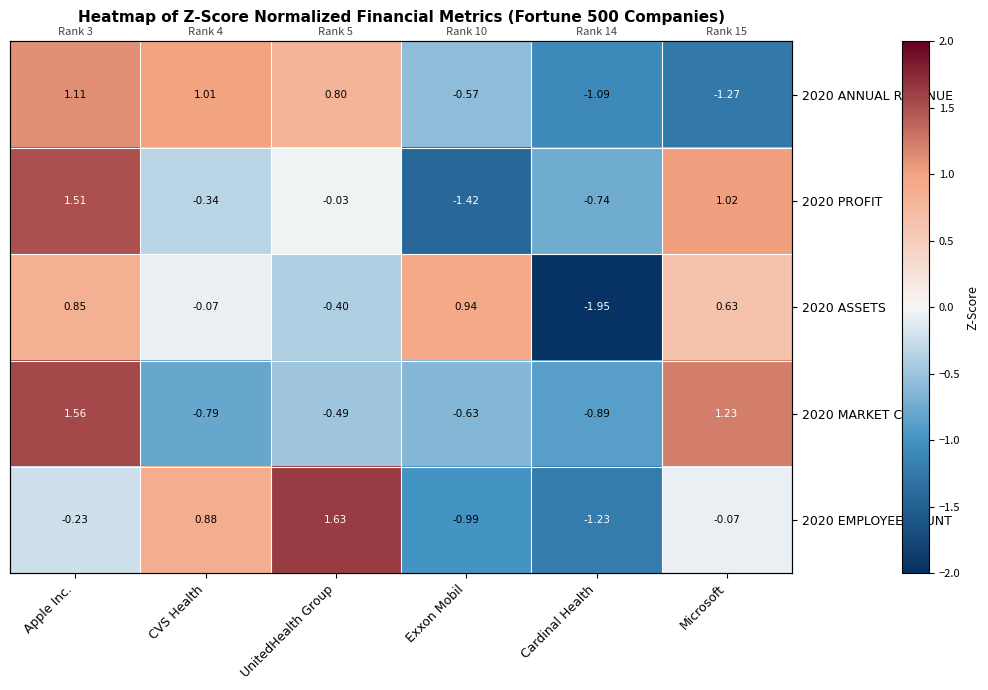

Where does the 2020 EMPLOYEE COUNT series first go above 0?

CVS Health